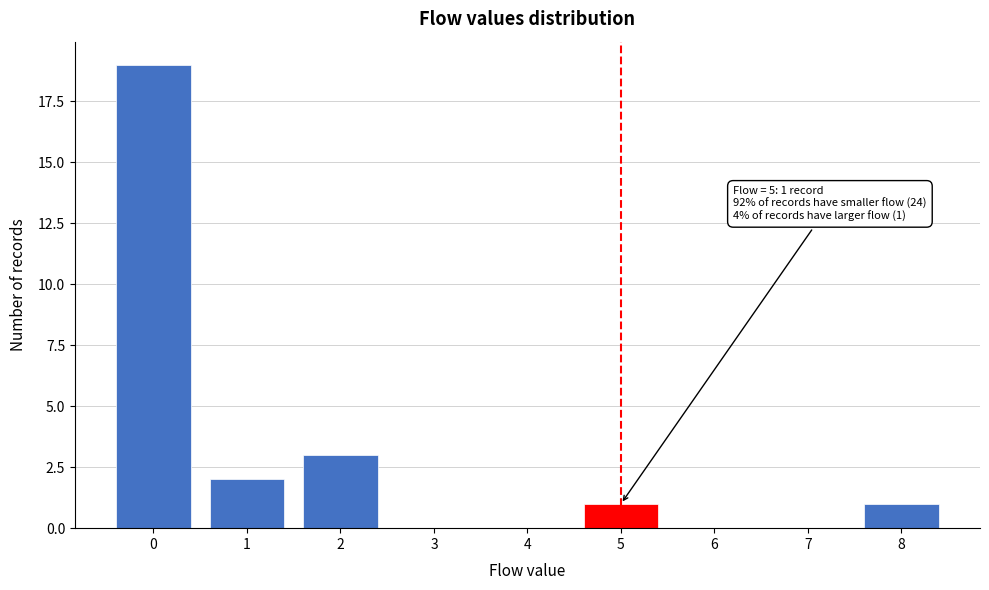

Reading right to left, extract all data points from this chart.

8=1	7=0	6=0	5=1	4=0	3=0	2=3	1=2	0=19